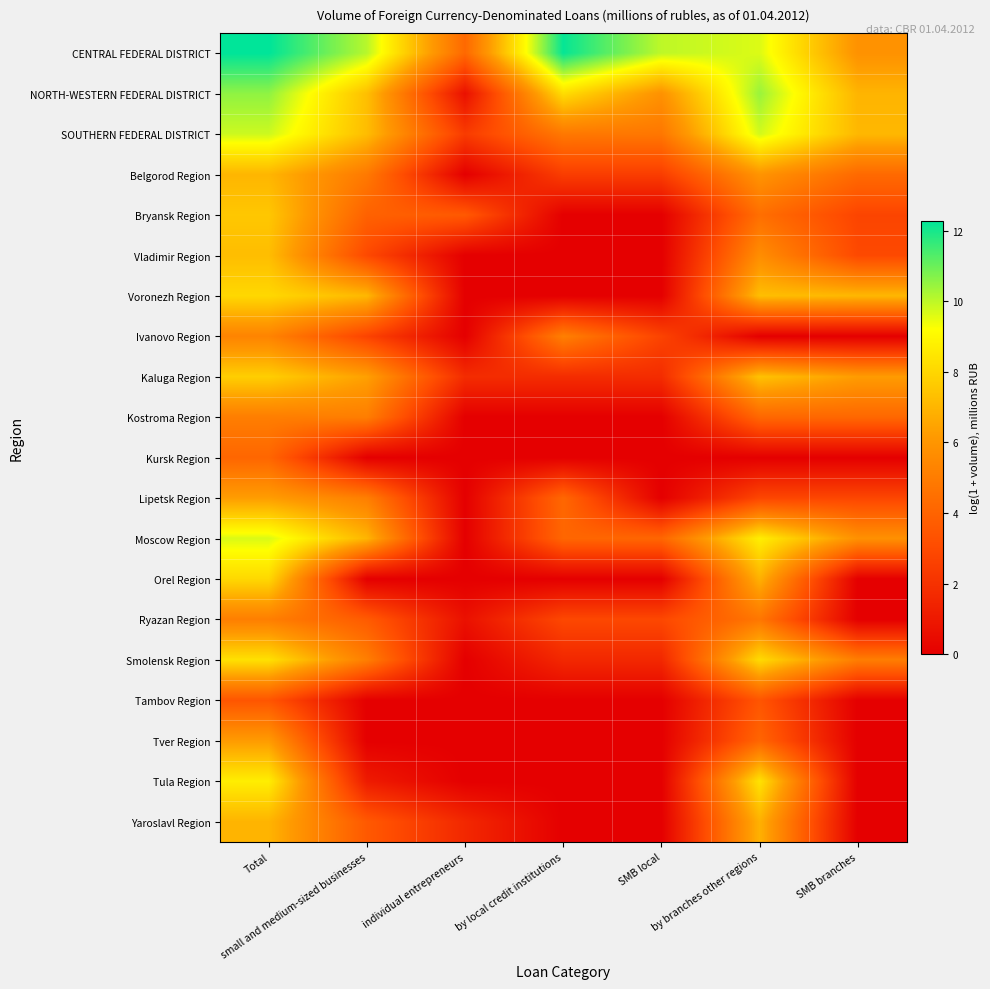

Rank the series by their maximum value, from highest to lowest.

CENTRAL FEDERAL DISTRICT, NORTH-WESTERN FEDERAL DISTRICT, SOUTHERN FEDERAL DISTRICT, Moscow Region, Tula Region, Smolensk Region, Orel Region, Voronezh Region, Kaluga Region, Bryansk Region, Vladimir Region, Belgorod Region, Yaroslavl Region, Lipetsk Region, Tver Region, Ivanovo Region, Ryazan Region, Kostroma Region, Kursk Region, Tambov Region